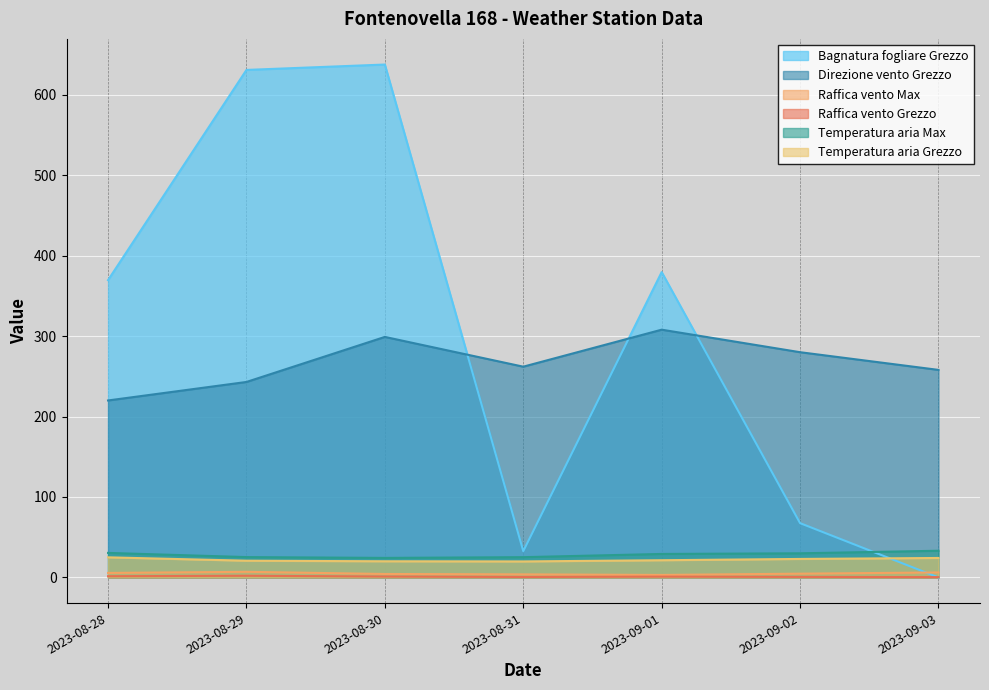

At which label is Direzione vento Grezzo closest to 264?

2023-08-31